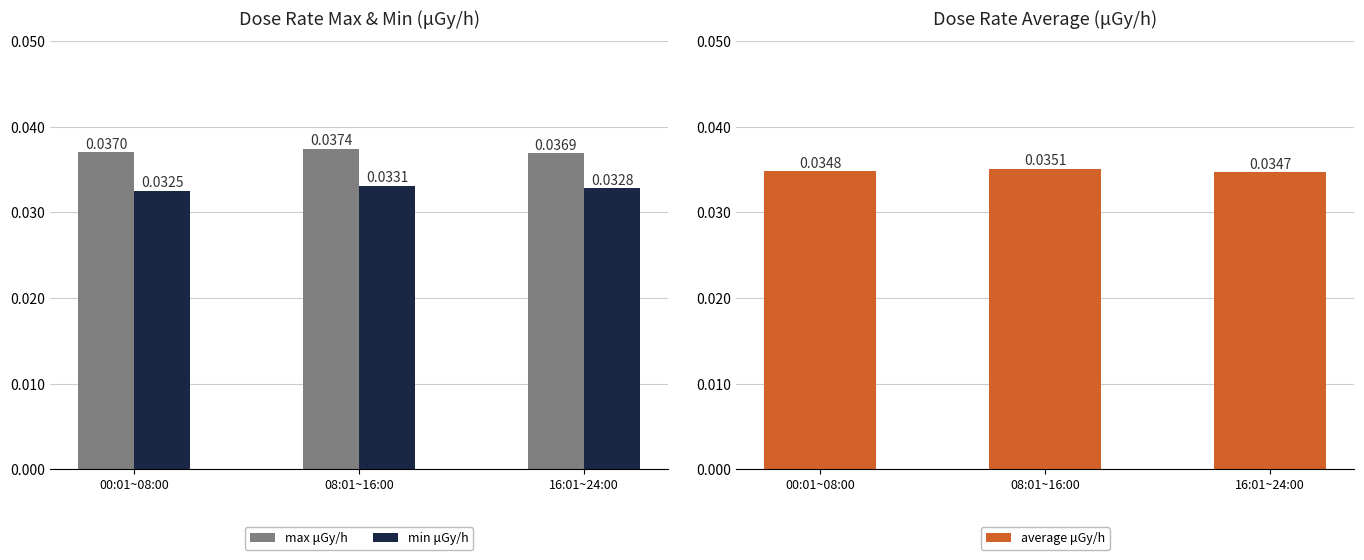

Rank the series by their maximum value, from highest to lowest.

max μGy/h, average μGy/h, min μGy/h